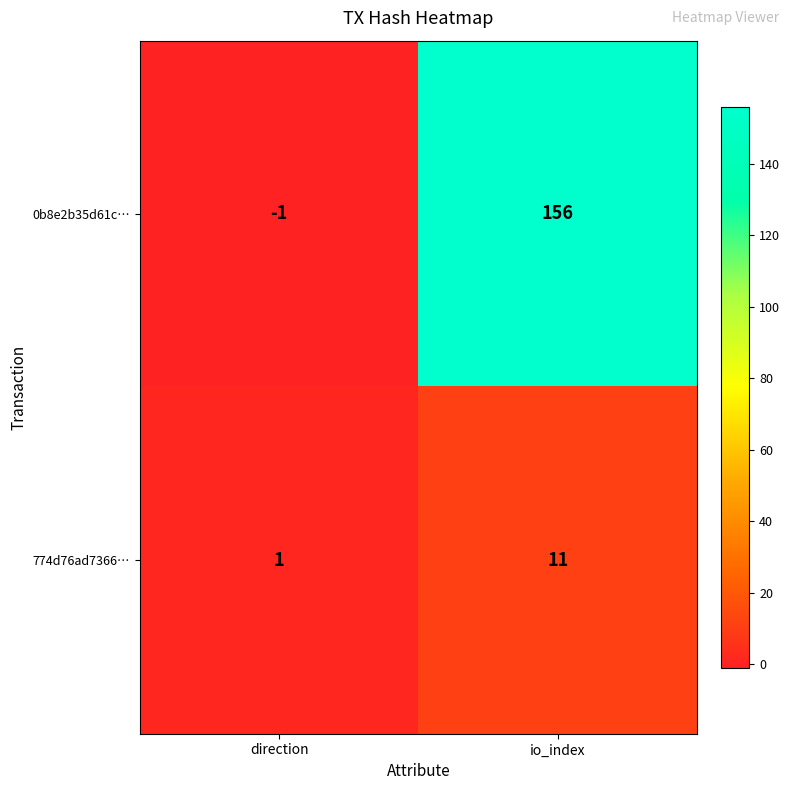

What is the average value of the 0b8e2b35d61c… series?

78